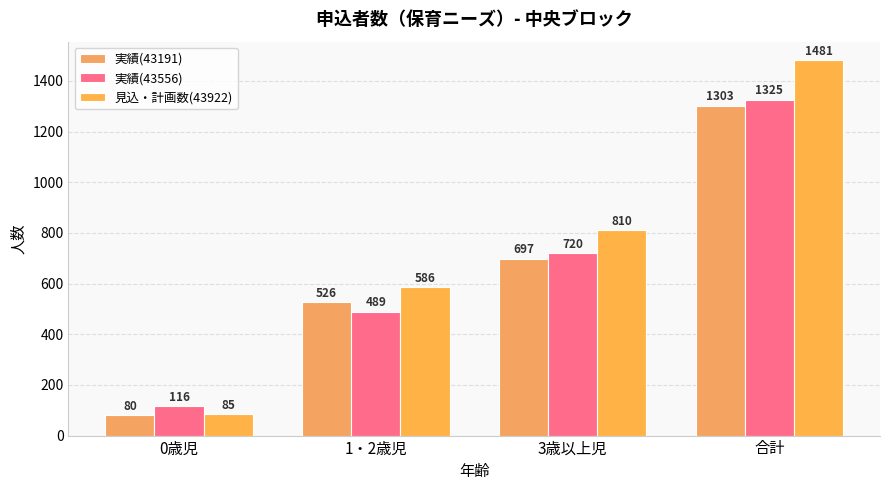

What is the label of the 4th bar from the left?

合計